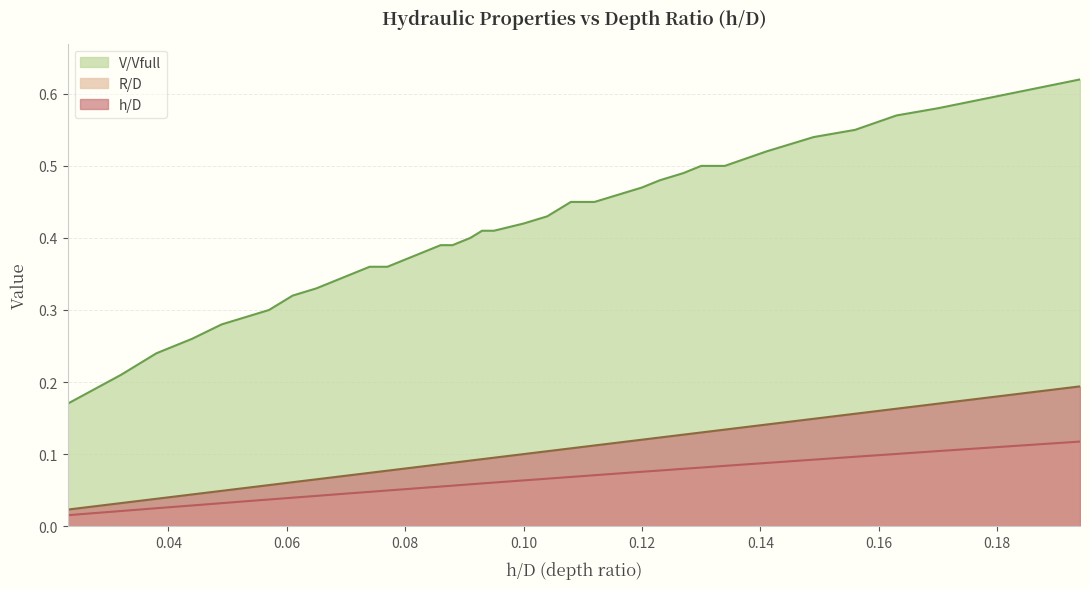

What is the sum of the R values at 0.112 and 0.044?

0.1